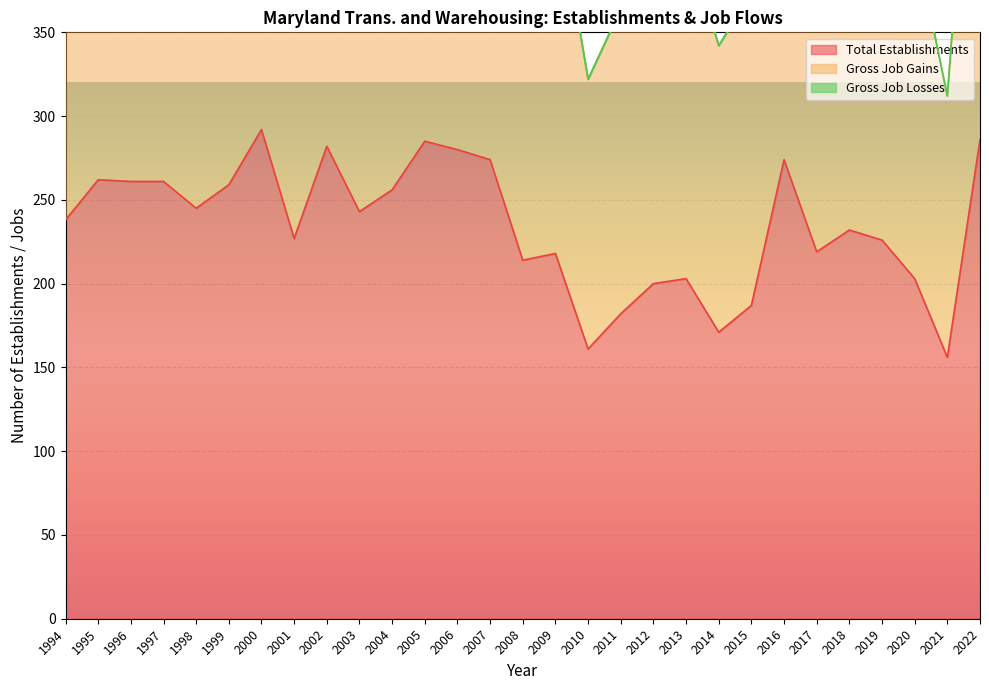

What is the minimum value for Total Establishments?

156